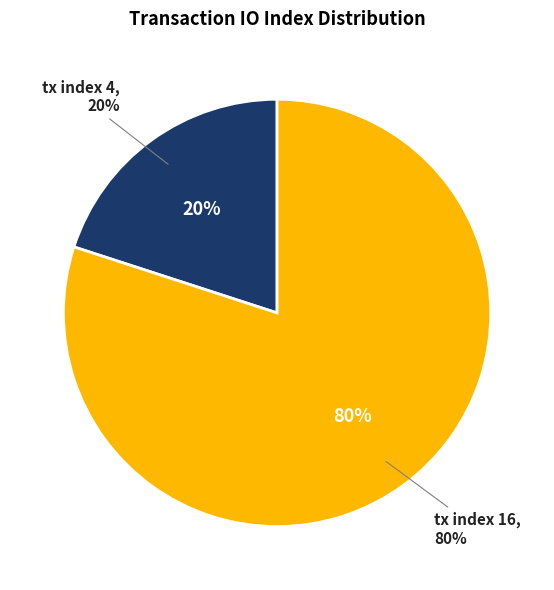

Combined, what portion of the pie is tx index 4 and tx index 16?

100.0%